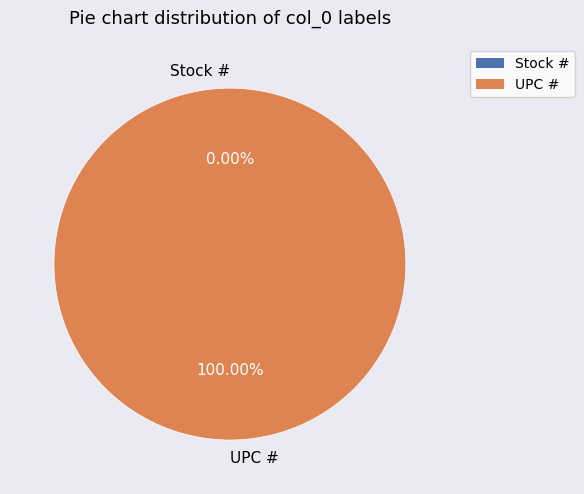

What is the largest slice in the pie chart?

UPC #